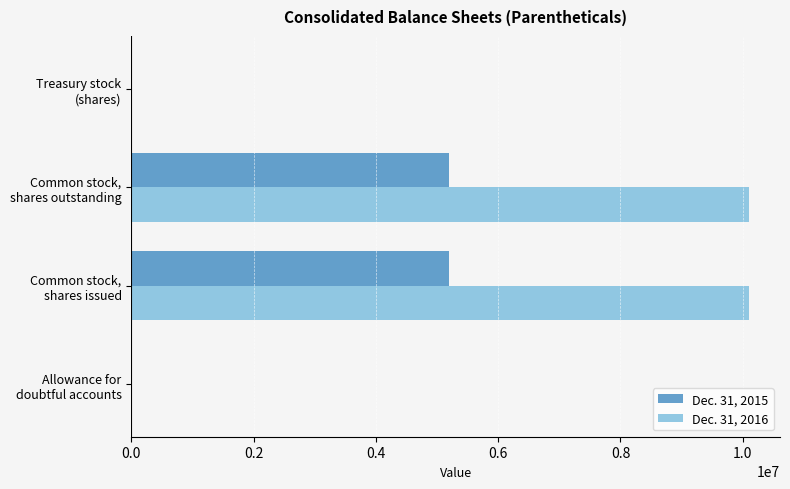

What are all the series names shown in the legend?

Dec. 31, 2015, Dec. 31, 2016